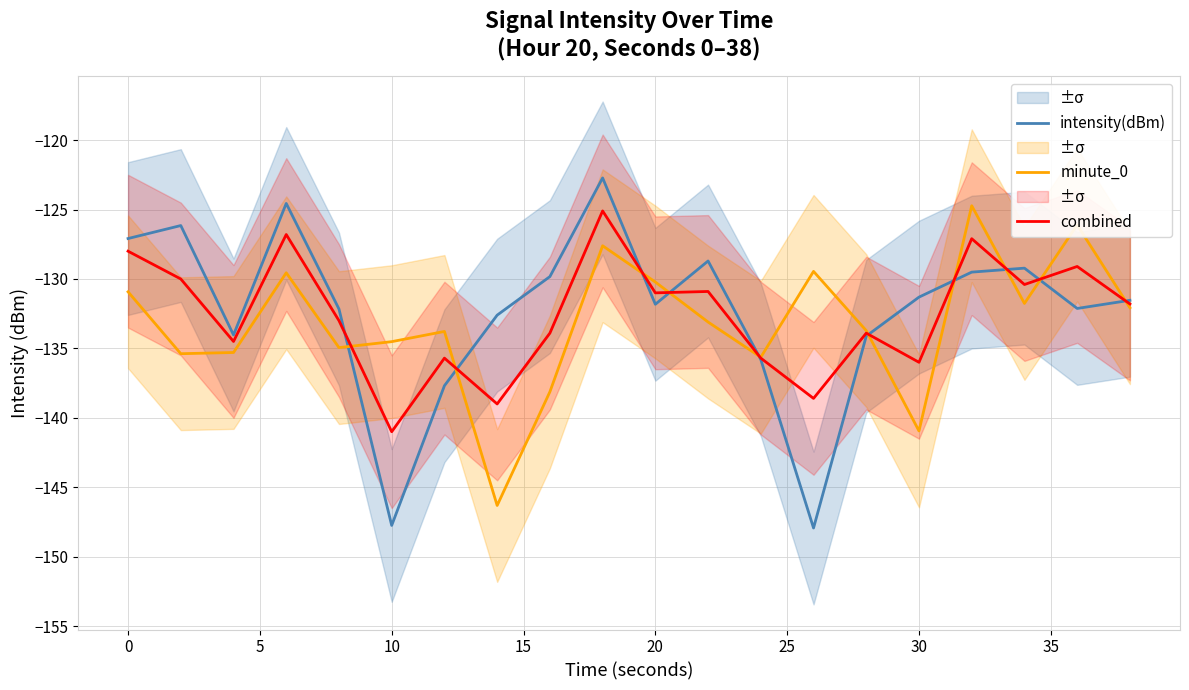

How many intersections are there between minute_0 and intensity(dBm)?

10